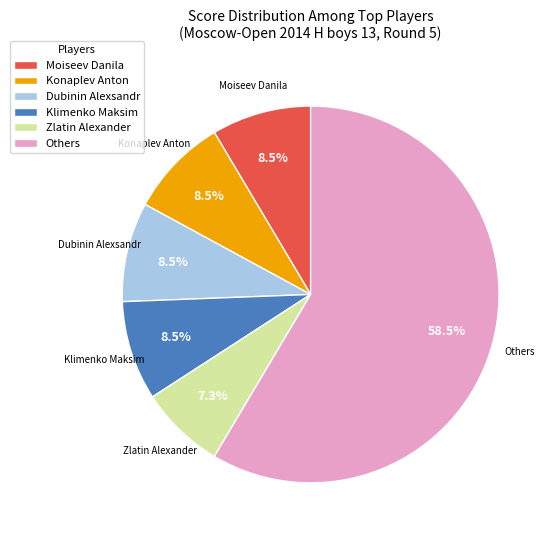

Combined, do Dubinin Alexsandr and Klimenko Maksim account for over 50%?

No